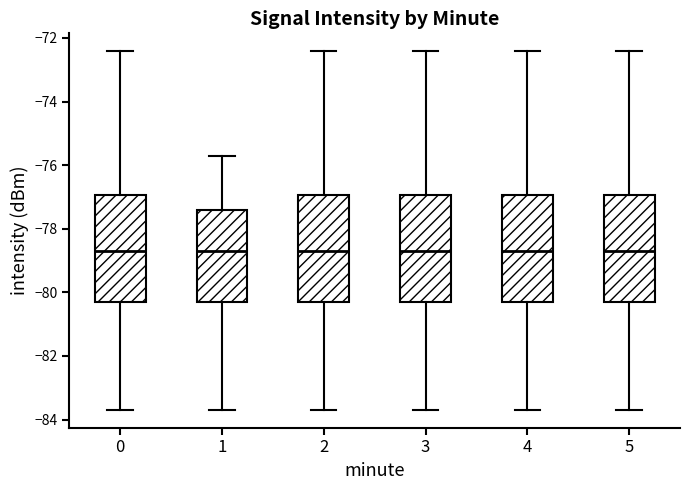

Reading left to right, read every box against the y-axis: the position of its median line, the range the box covers, and the ends of its whiskers. The values are not printed on the chart, so give them approximately, as read against the axis.

0: median -78.6, box -80.2 to -77.0, whiskers -83.6 to -72.4
1: median -78.6, box -80.4 to -77.4, whiskers -83.6 to -75.8
2: median -78.6, box -80.2 to -77.0, whiskers -83.6 to -72.4
3: median -78.6, box -80.2 to -77.0, whiskers -83.6 to -72.4
4: median -78.6, box -80.2 to -77.0, whiskers -83.6 to -72.4
5: median -78.6, box -80.2 to -77.0, whiskers -83.6 to -72.4